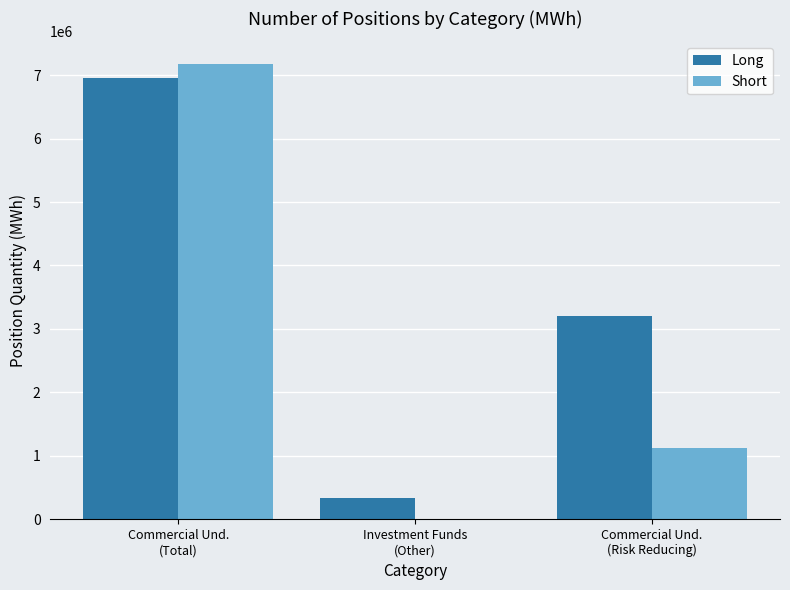

Count the Long values in the range 339960 to 6952062.

3